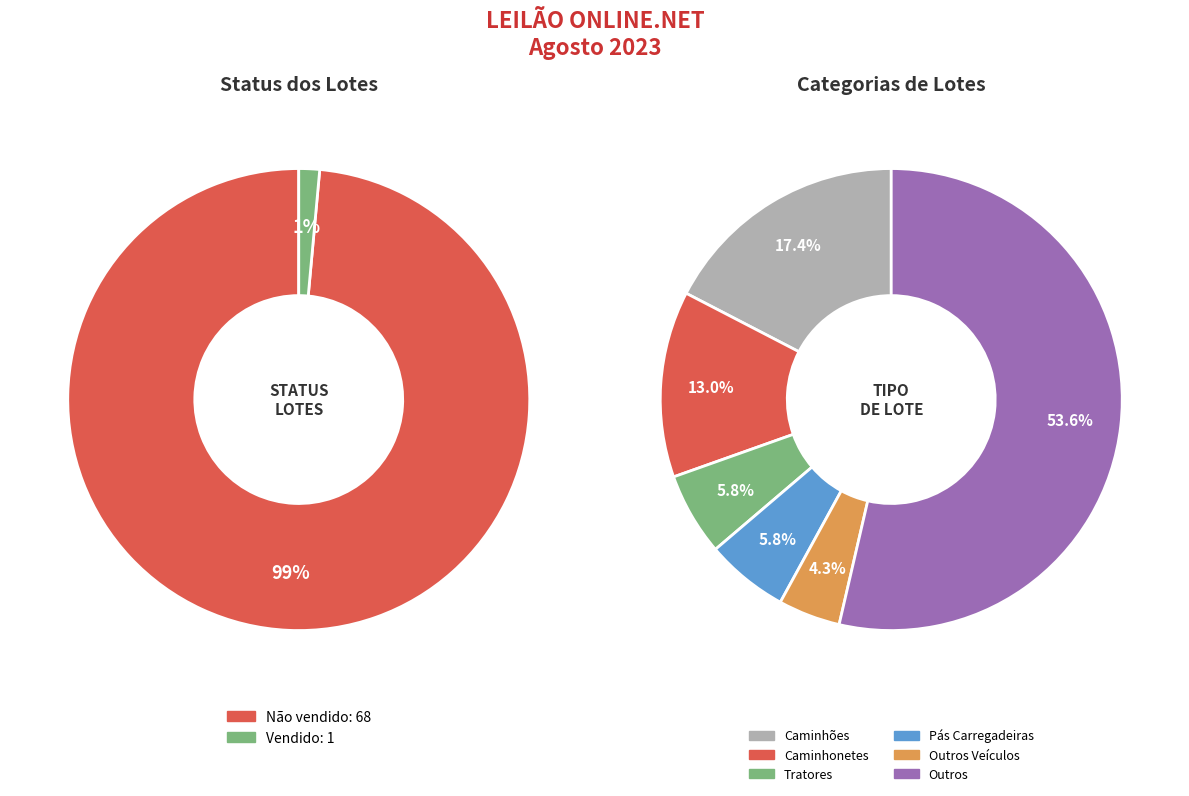

To the nearest percent, what is the difference between the largest and smallest slice percentages?

97%